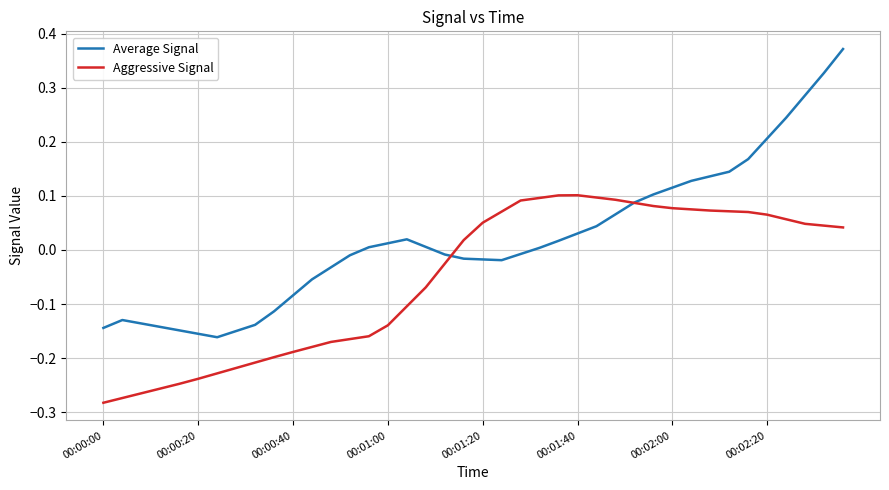

Which series has the largest total across all categories?

Average Signal